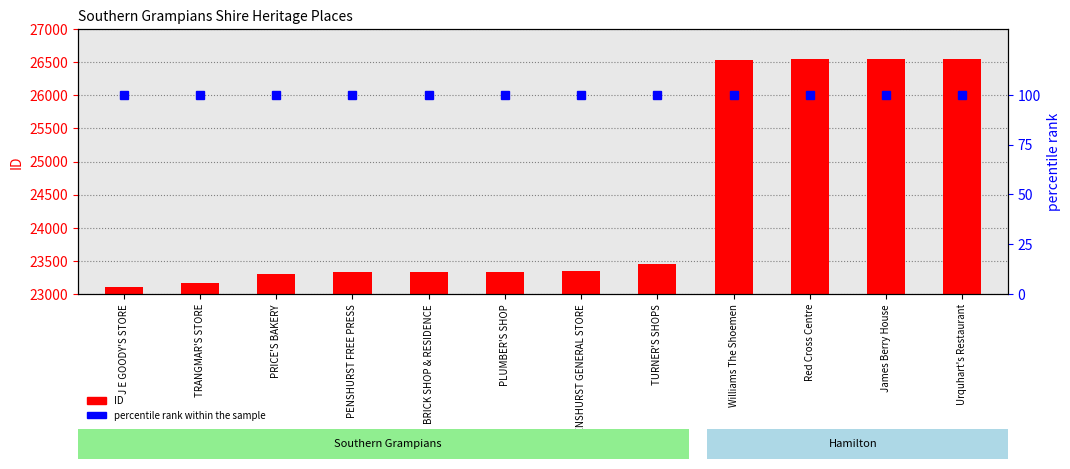

Reading left to right, extract all data points from this chart.

ID: 23111	23163	23301	23333	23334	23335	23342	23454	26531	26544	26545	26546
percentile rank within the sample: 100	100	100	100	100	100	100	100	100	100	100	100